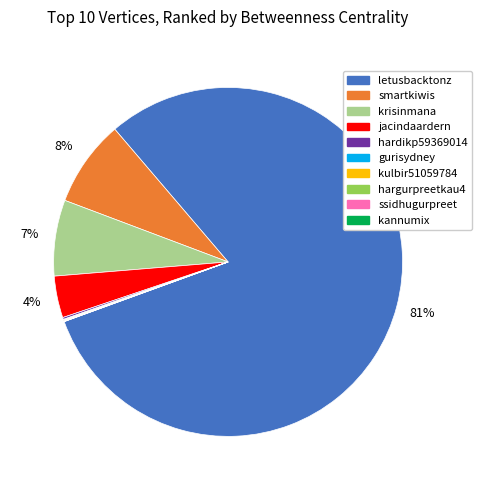

What percentage is the letusbacktonz slice, to the nearest percent?

81%